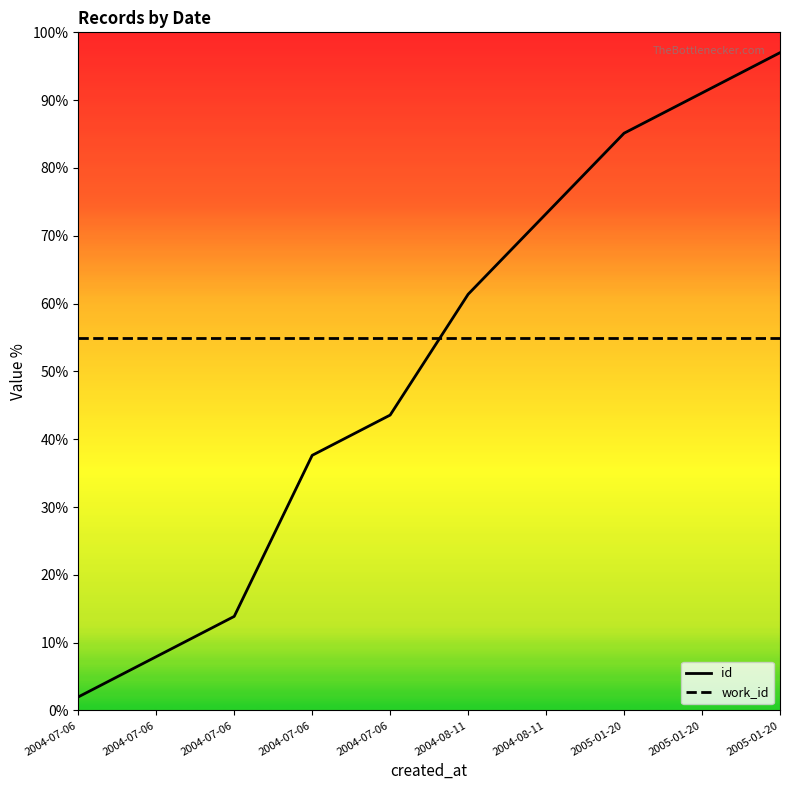

What is the difference between the highest and lowest values at 2004-07-06?

53.0